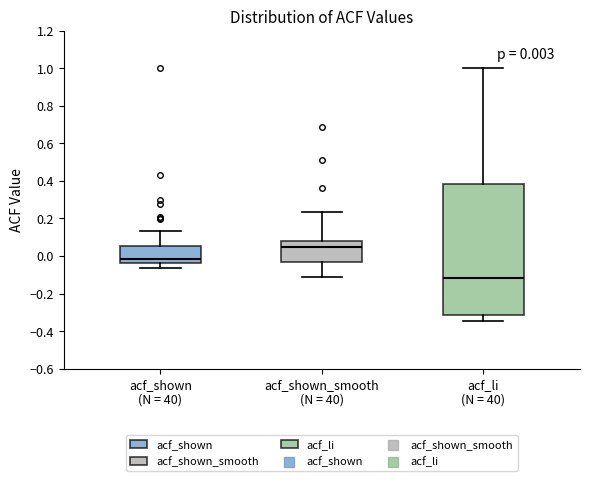

Which box is the tallest, from its lower edge to its upper edge?

acf_li (N = 40)